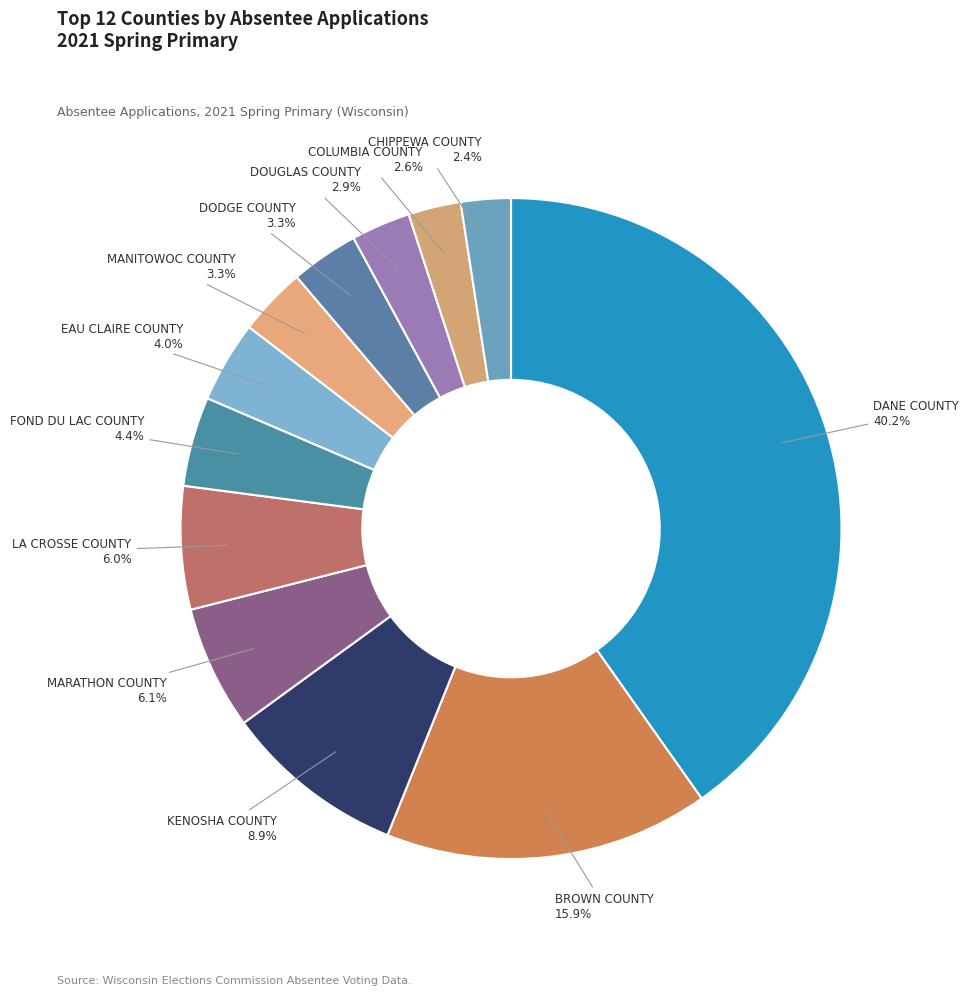

Count the number of slices in the pie.

12